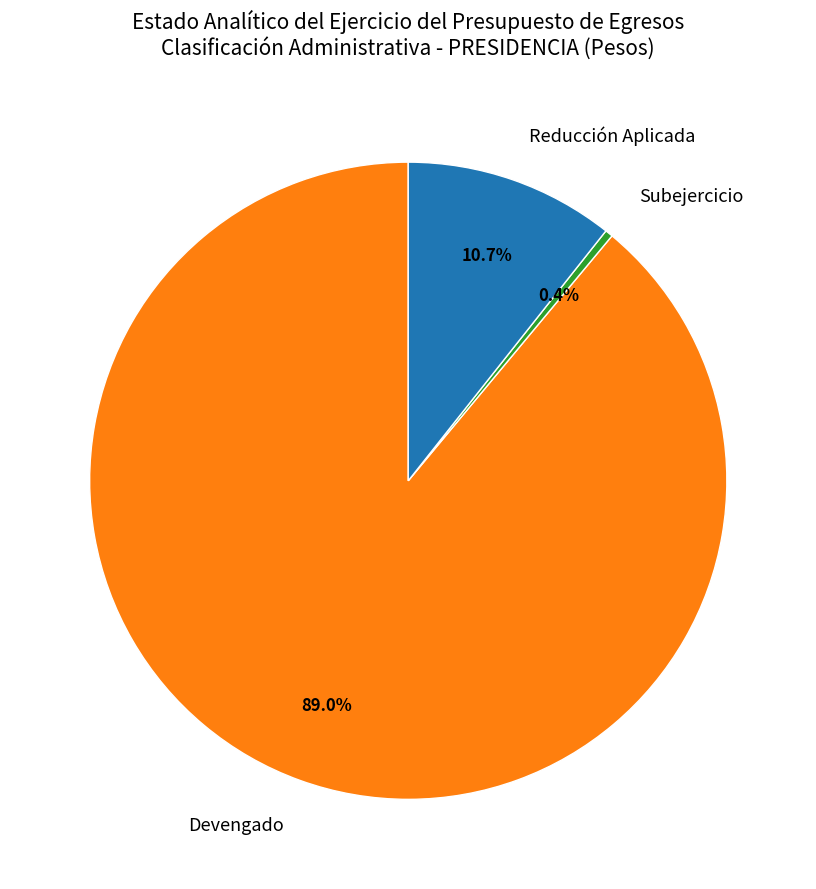

To the nearest percent, what is the average slice percentage?

33%